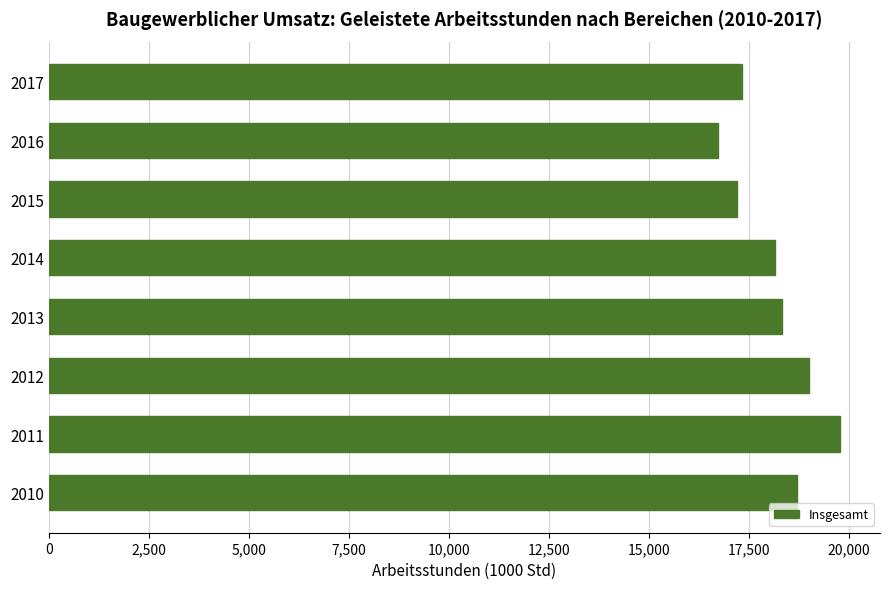

How many data points are above 18340?

4